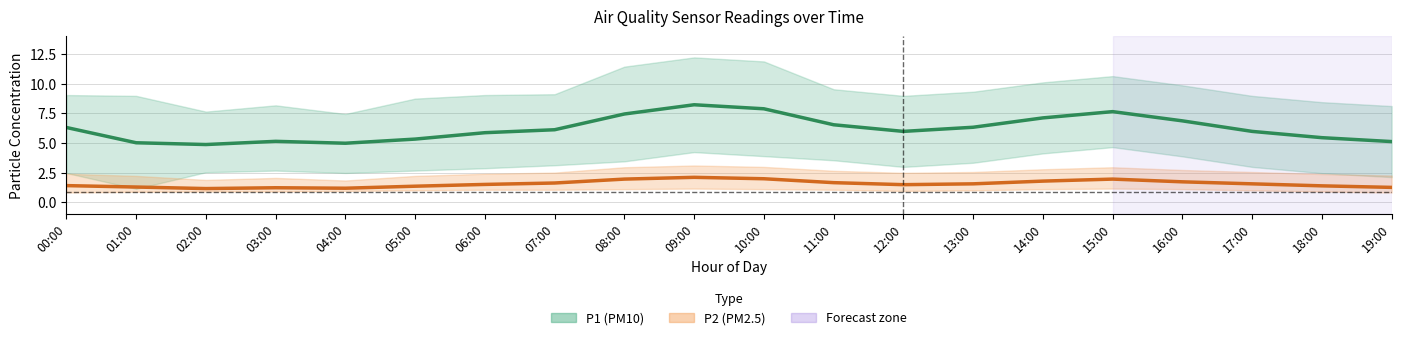

What is the difference between the maximum and minimum values in the P1 (PM10) mean series?

3.4